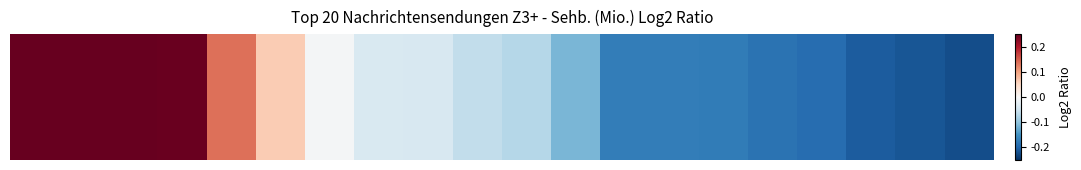

Reading left to right, transcribe all the data shown in this chart.

0.4	0.4	0.3	0.2	0.1	0.1	-0.0	-0.0	-0.0	-0.1	-0.1	-0.1	-0.2	-0.2	-0.2	-0.2	-0.2	-0.2	-0.2	-0.2